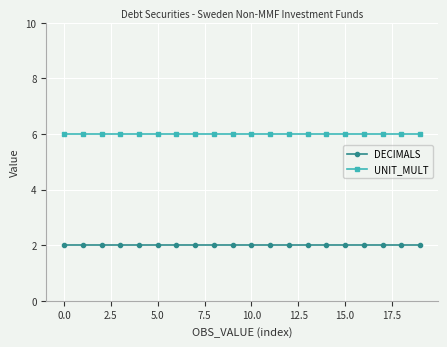

At how many categories does at least one series exceed 3?

20